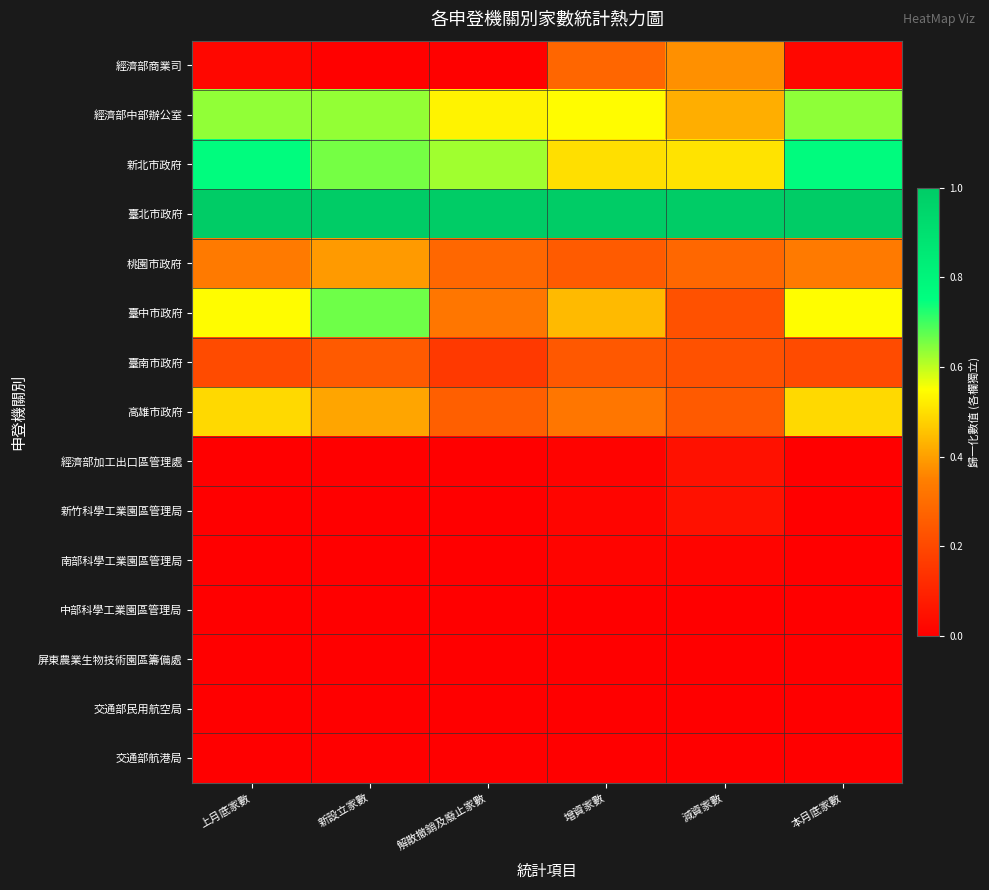

Between 本月底家數 and 增資家數, which is larger?

增資家數